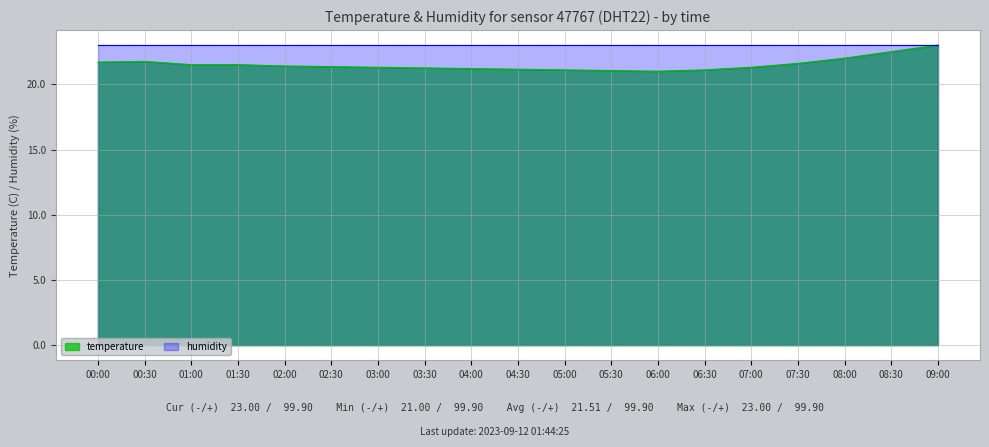

What is the greatest value displayed?

23.0